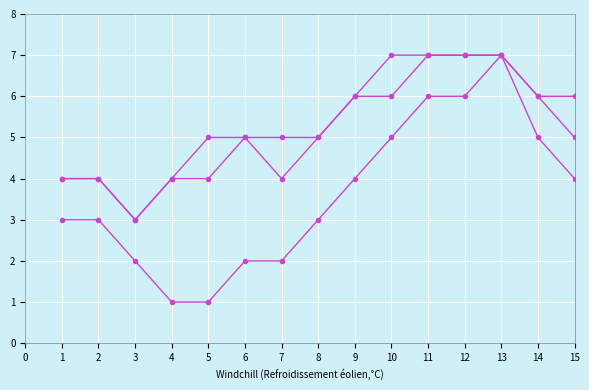

How many data points does each series have?

15